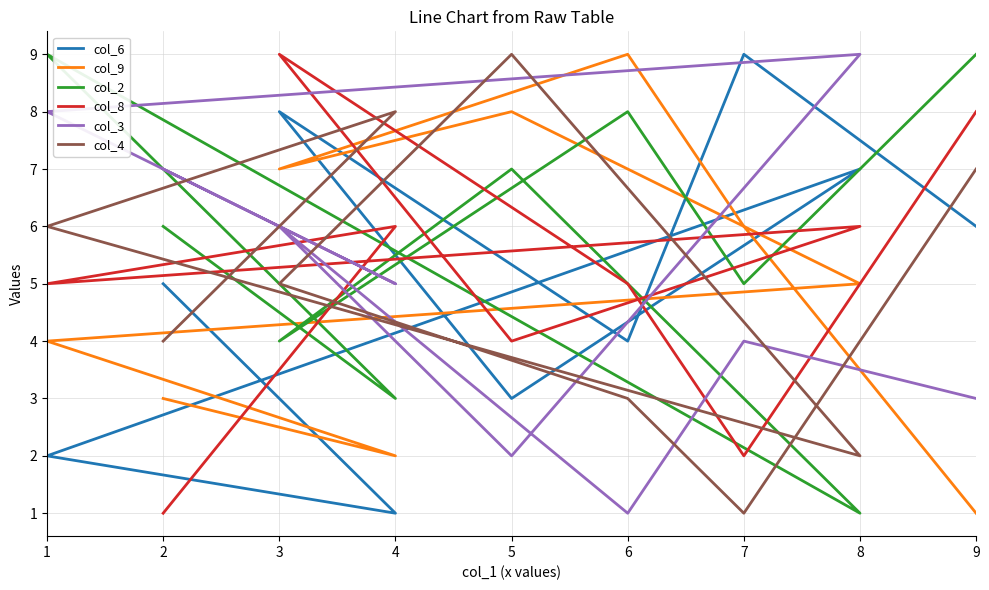

Count the number of data series in this chart.

6